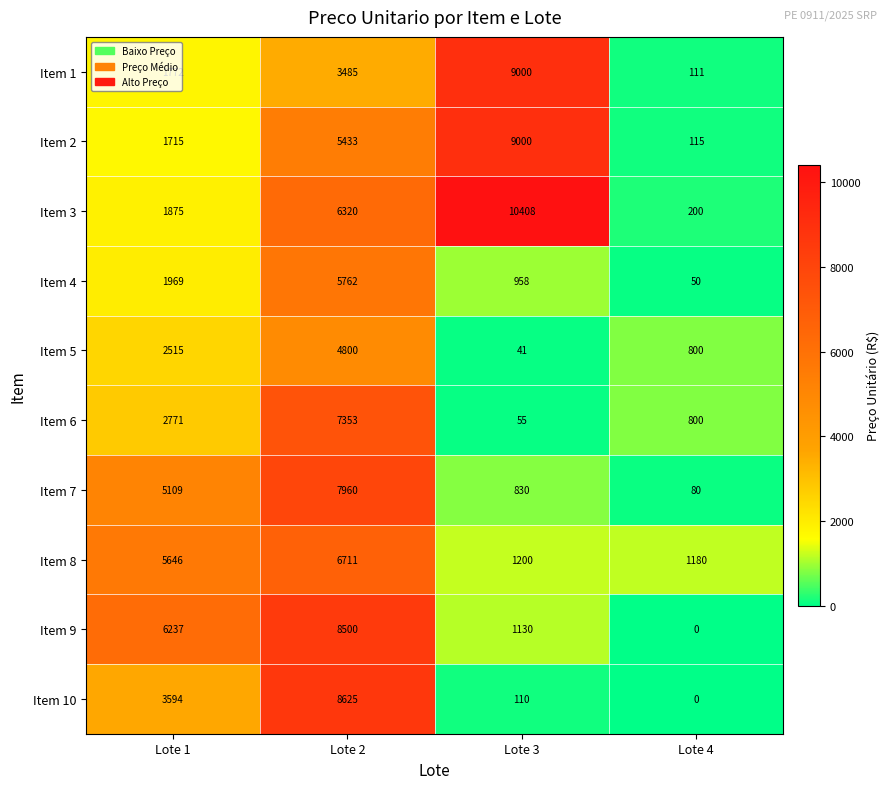

Rank the series at Lote 1 from lowest to highest value.

Item 2, Item 1, Item 3, Item 4, Item 5, Item 6, Item 10, Item 7, Item 8, Item 9